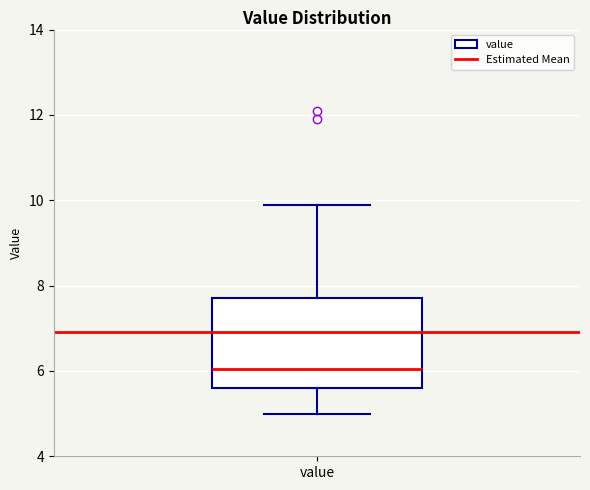

Transcribe this box plot: give where the median line is, the range the box spans, and where the two whiskers end, as read against the y-axis. The values are not printed on the chart, so give them approximately, as read against the axis.

median 6.0, box 5.6 to 7.8, whiskers 5.0 to 10.0